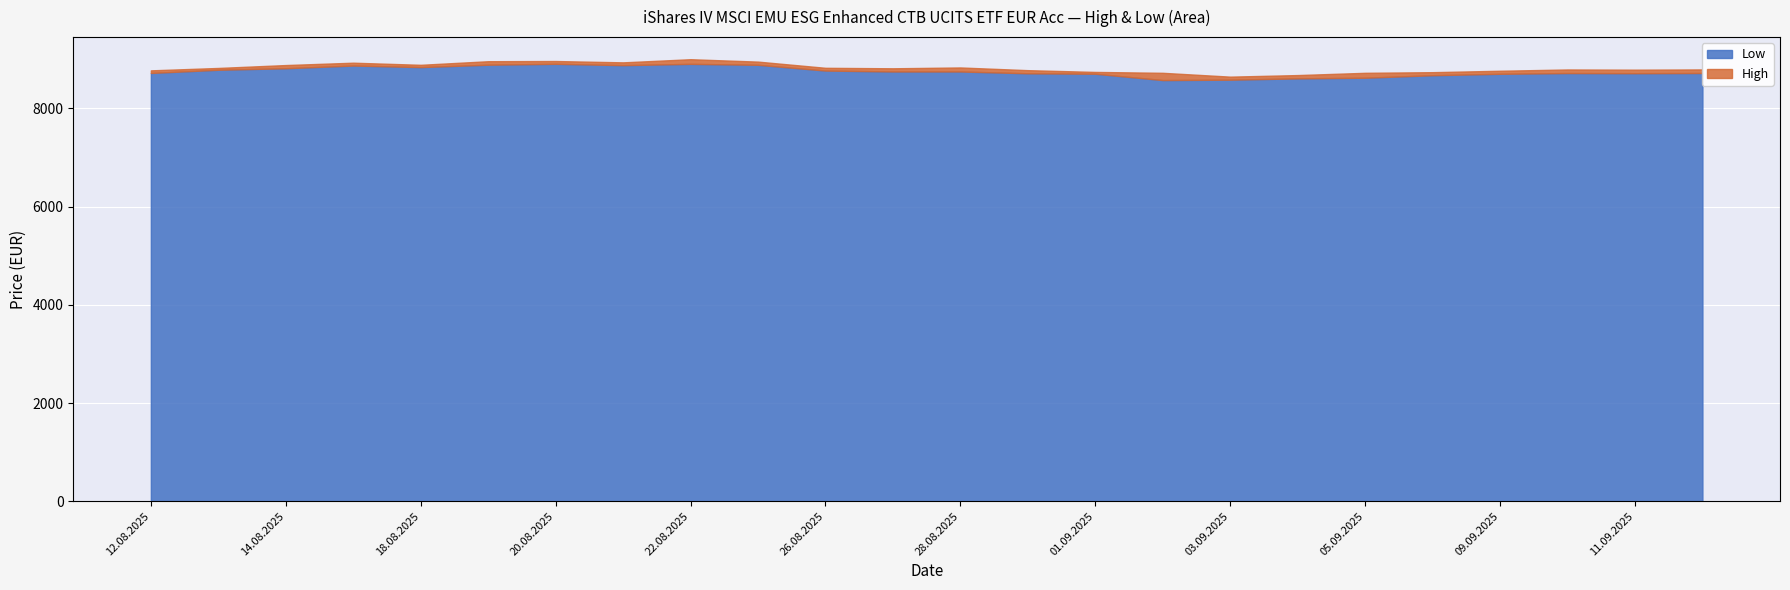

At which category does High reach its first local peak?

15.08.2025